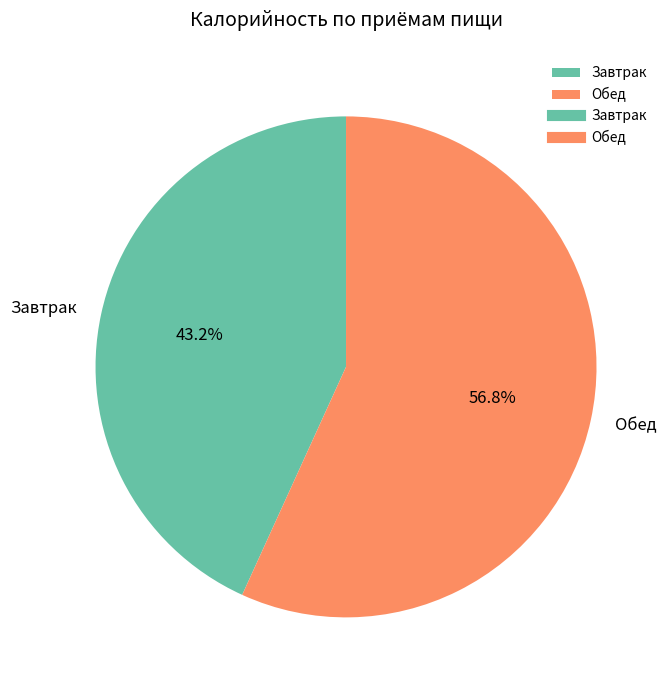

Is it true that Обед is 69% of the pie?

False